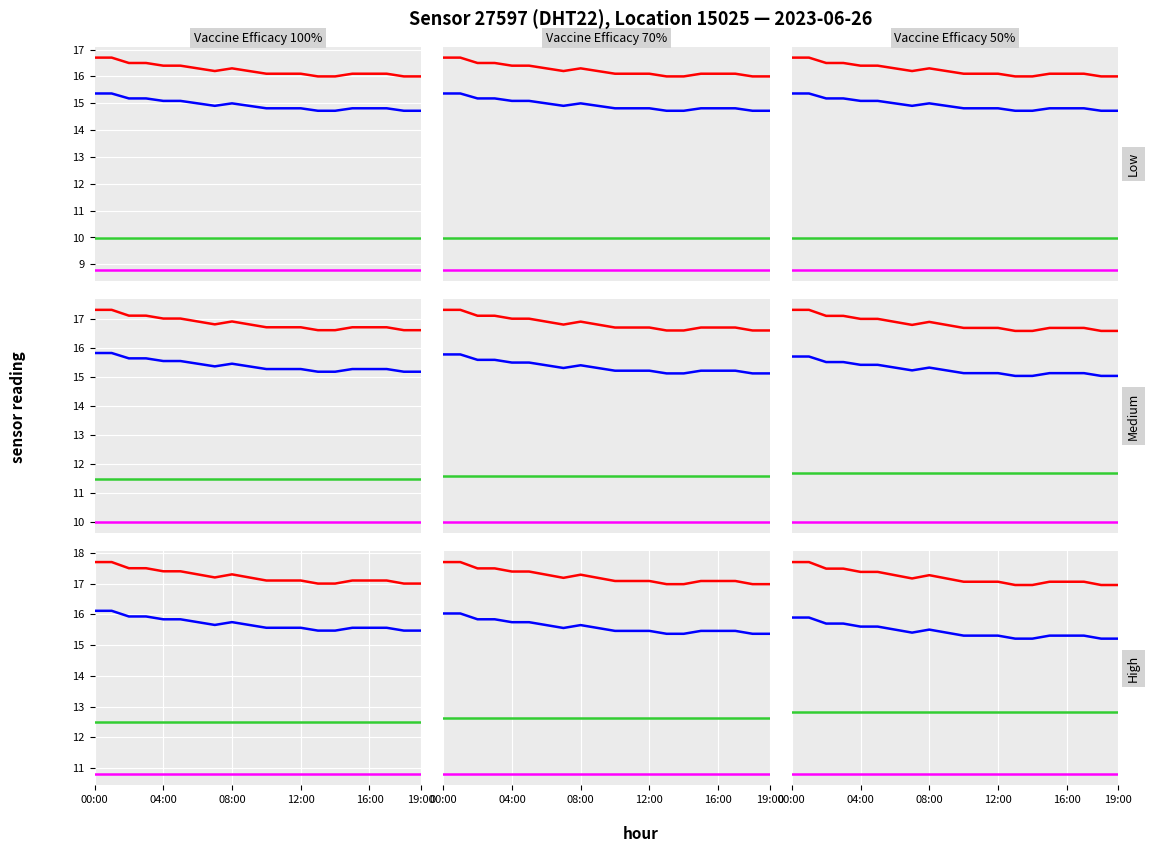

What is the average value of the hum/10 (smoothed) series?

8.2